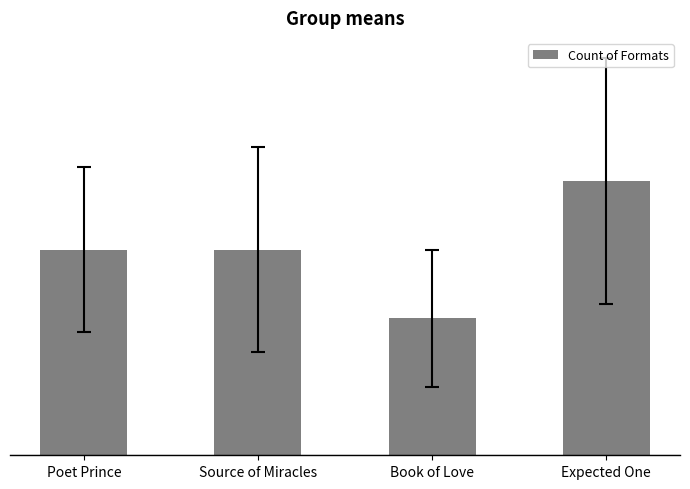

Are the bars horizontal?

No